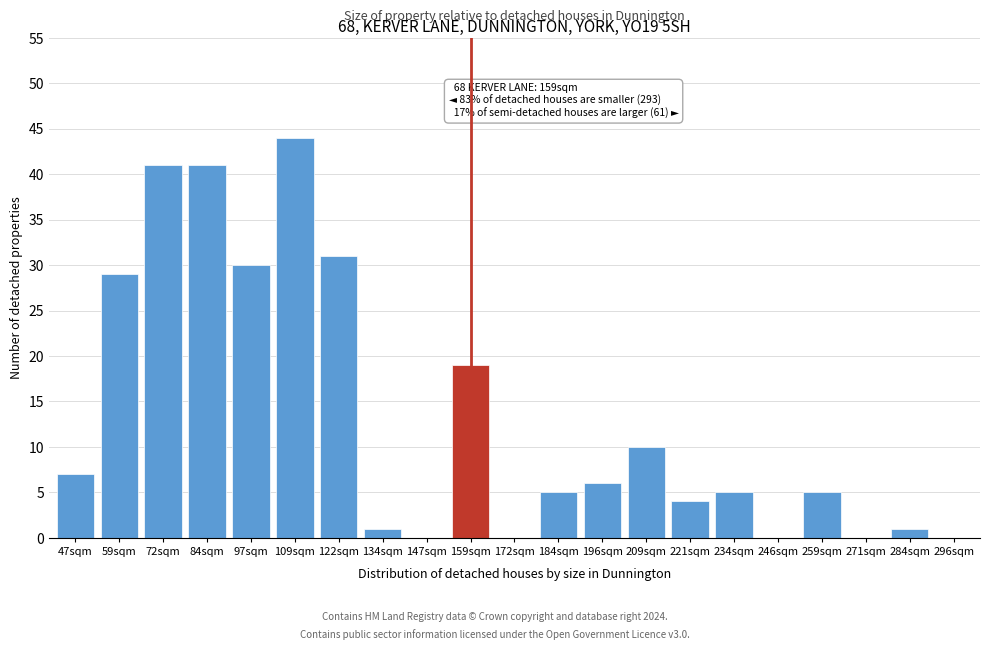

Reading left to right, extract all data points from this chart.

47sqm=7	59sqm=29	72sqm=41	84sqm=41	97sqm=30	109sqm=44	122sqm=31	134sqm=1	147sqm=0	159sqm=19	172sqm=0	184sqm=5	196sqm=6	209sqm=10	221sqm=4	234sqm=5	246sqm=0	259sqm=5	271sqm=0	284sqm=1	296sqm=0